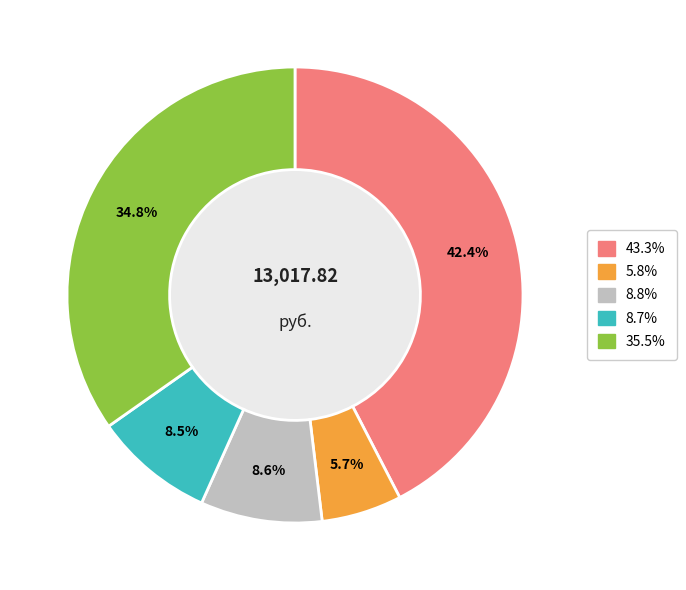

Count the number of slices in the pie.

5